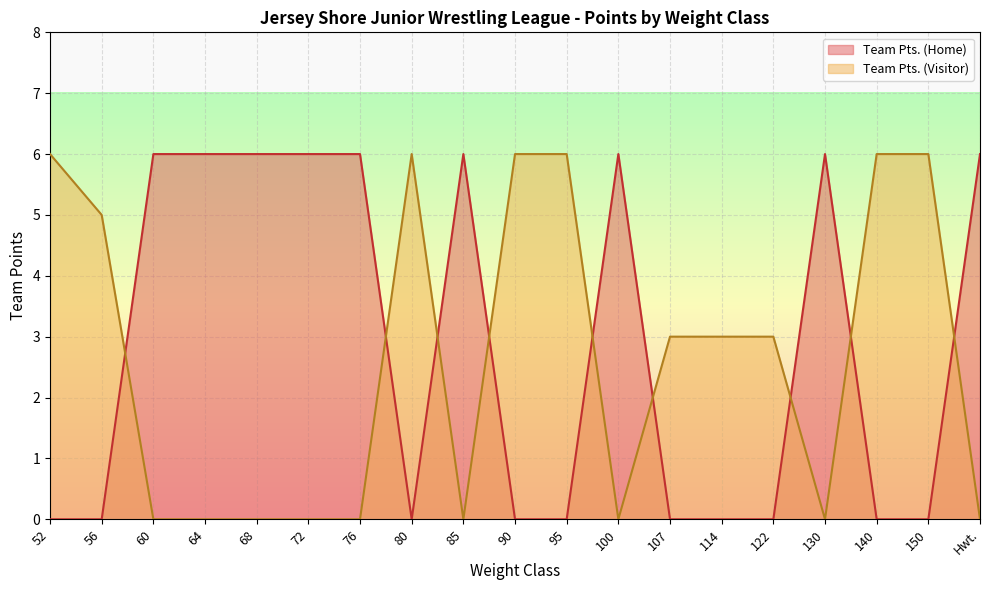

Which series has the largest total across all categories?

Team Pts. (Home)